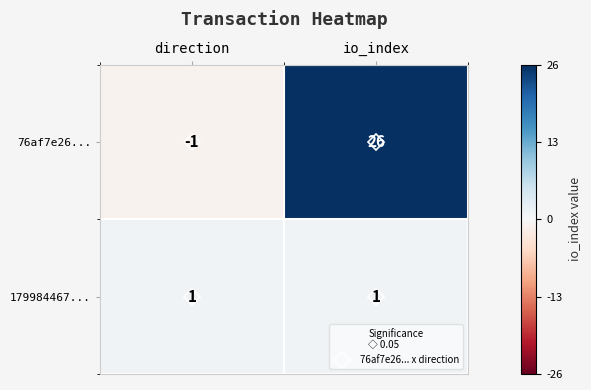

What is the difference between the highest and lowest values at direction?

2